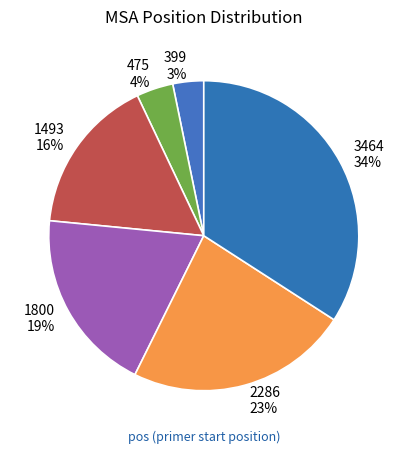

Is there any slice that represents more than half of the pie?

No